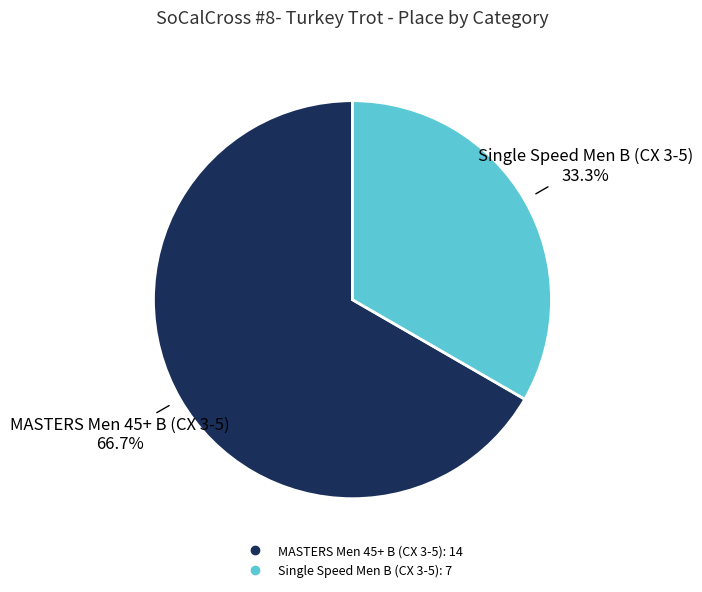

Which slice is the smallest?

Single Speed Men B (CX 3-5)